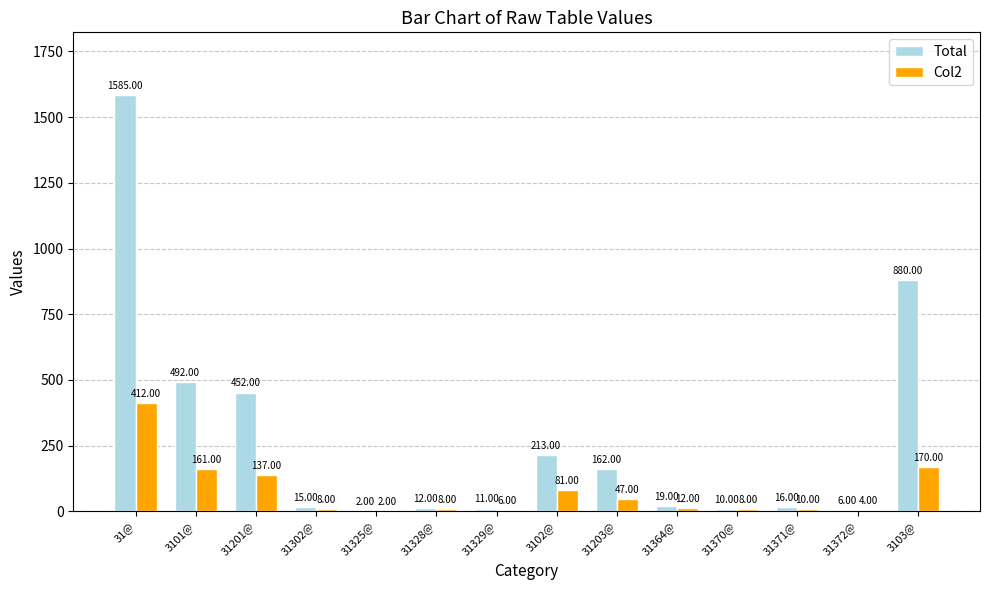

Which series has the largest total across all categories?

Total